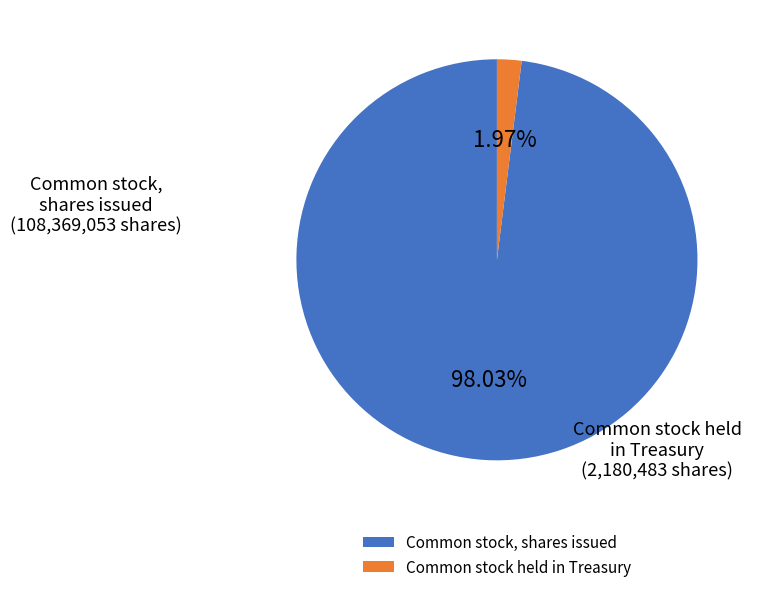

How many segments does this pie chart have?

2